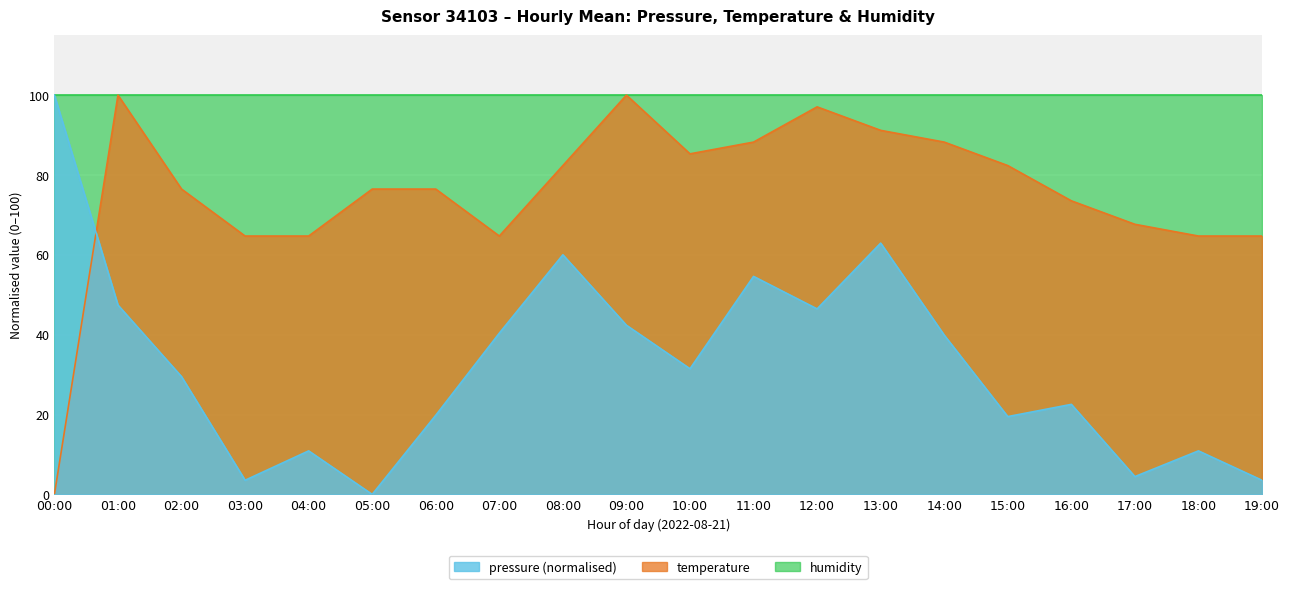

At how many categories does at least one series exceed 58?

20